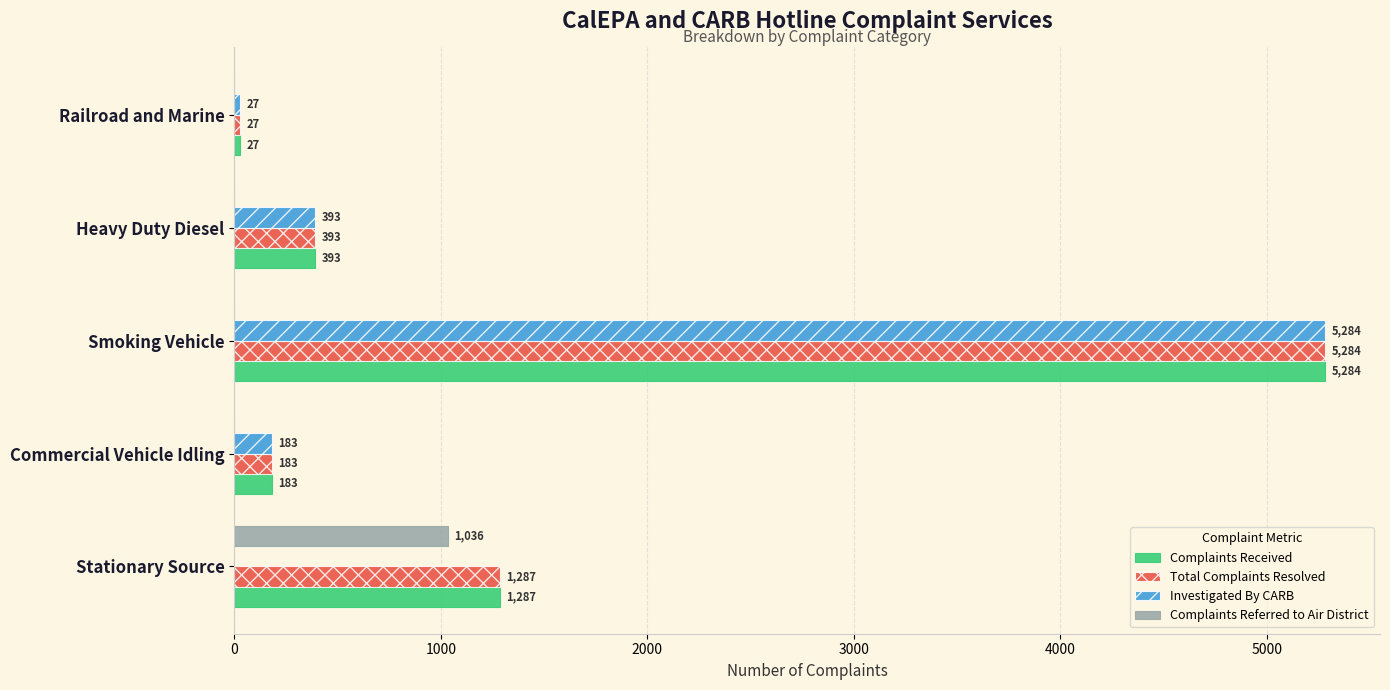

How many series are shown in this chart?

4